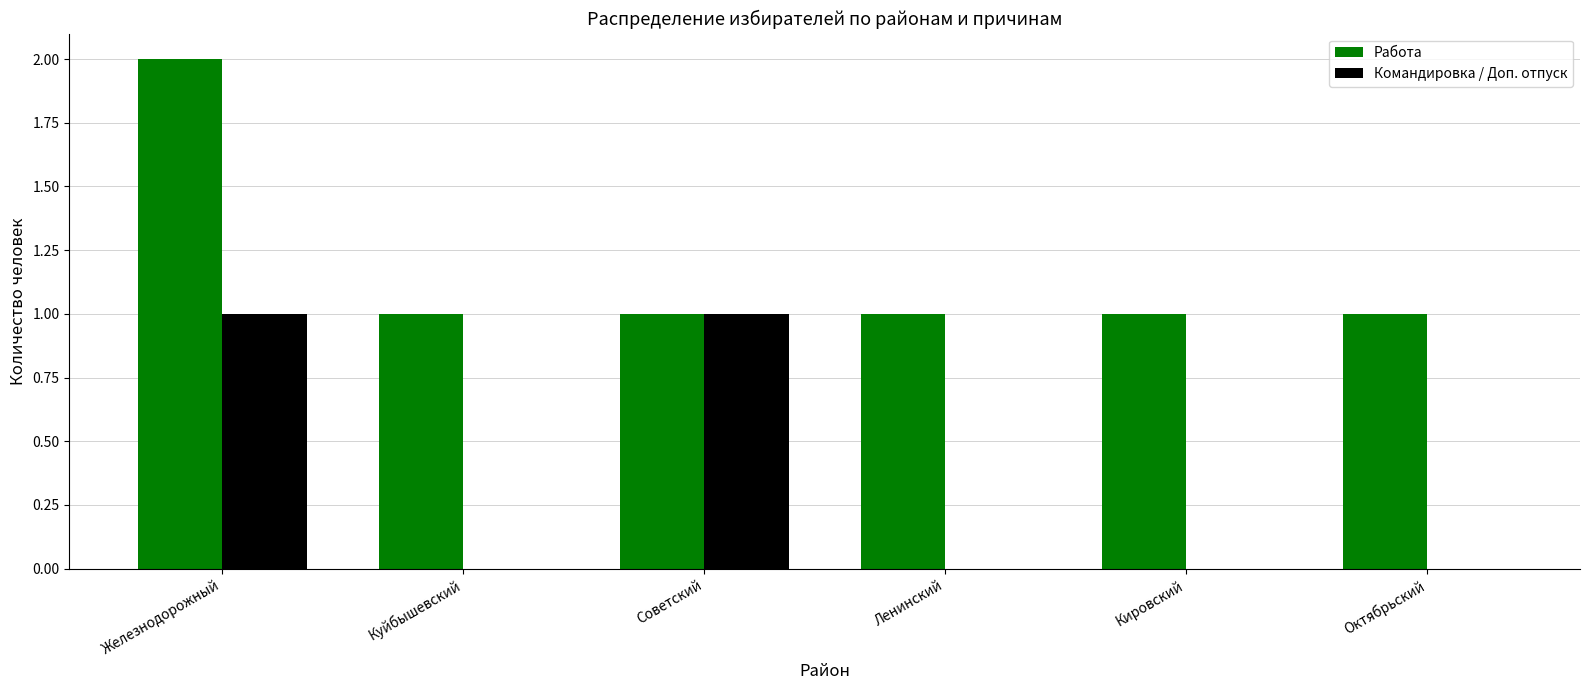

At which label does Работа reach its peak?

Железнодорожный